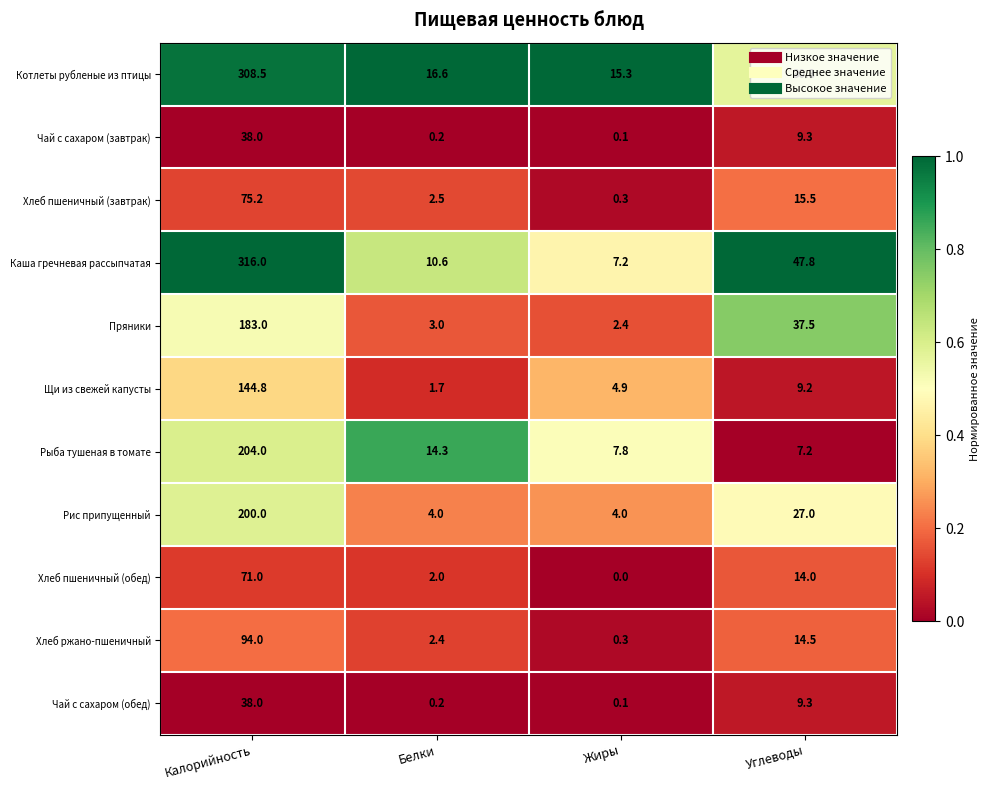

What is the sum of the Каша гречневая рассыпчатая values at Белки and Жиры?

17.8